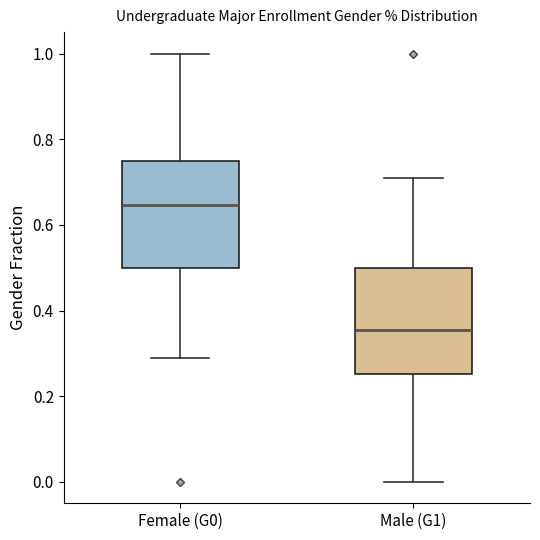

Where is the upper edge of the box for Male (G1) on the y-axis? The values are not printed on the chart, so give them approximately, as read against the axis.

0.50